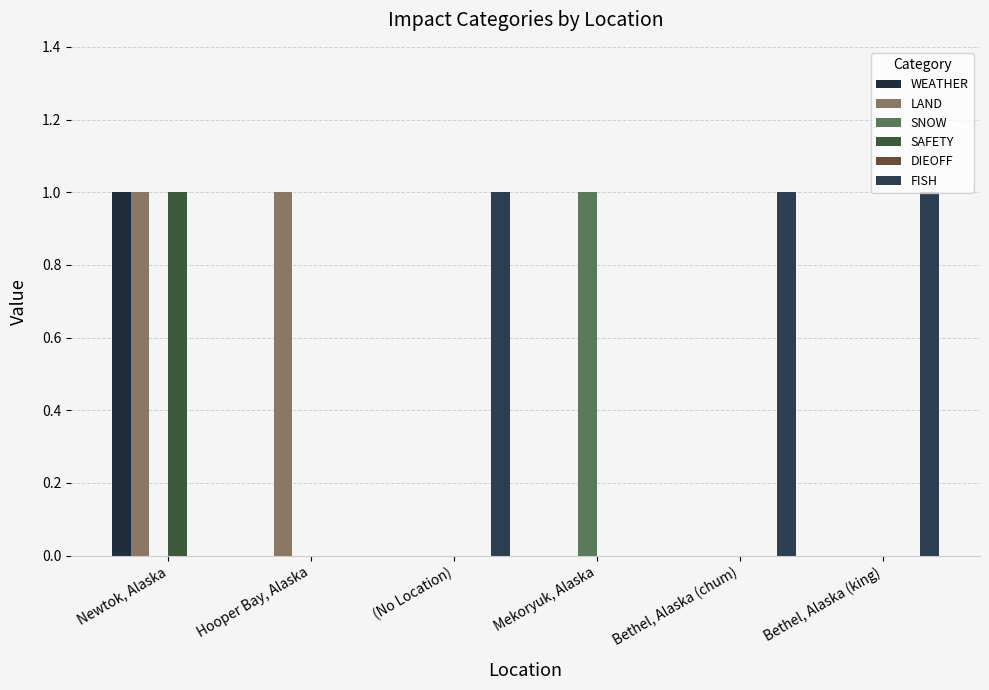

Are the bars horizontal?

No